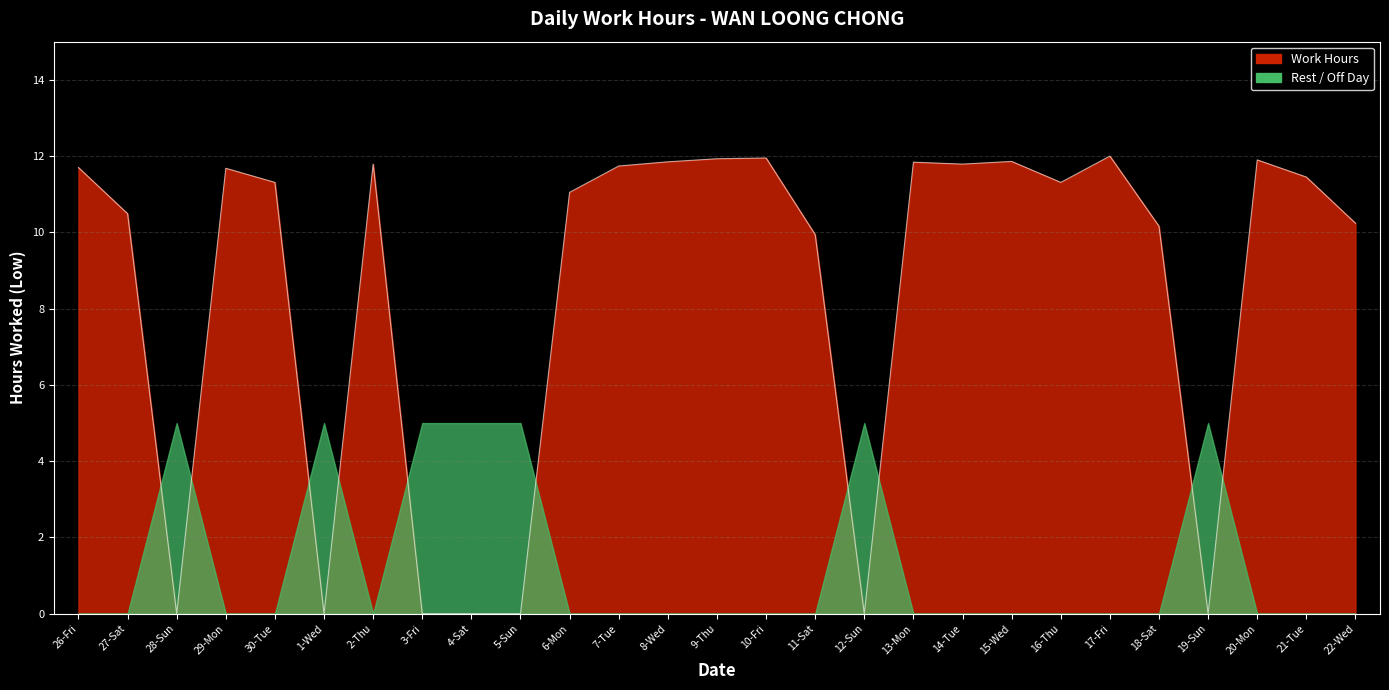

How many values are below 11?

11